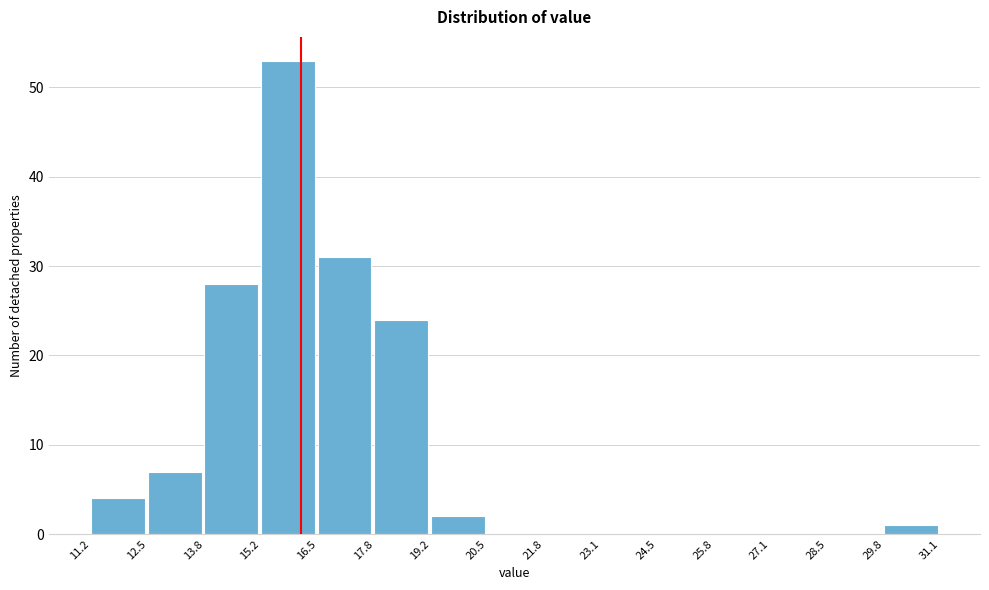

How tall is the bar that spans 19.2 to 20.5 on the x-axis? The values are not printed on the chart, so give them approximately, as read against the axis.

2